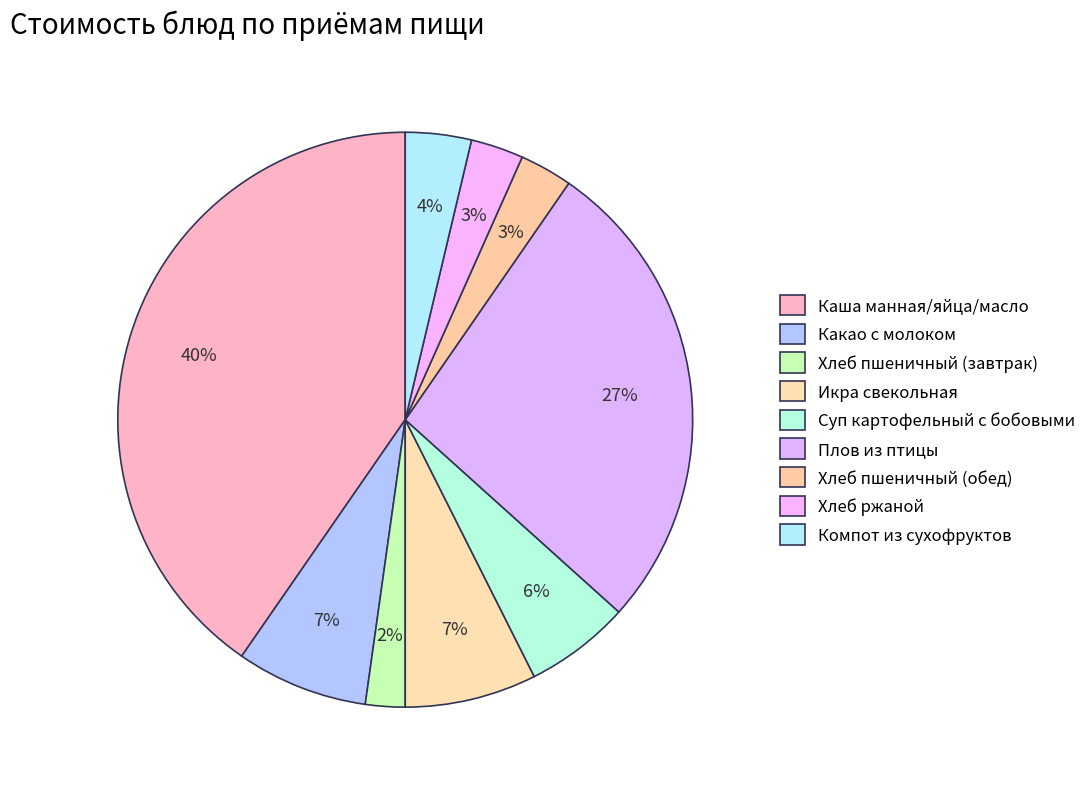

Count the number of slices in the pie.

9